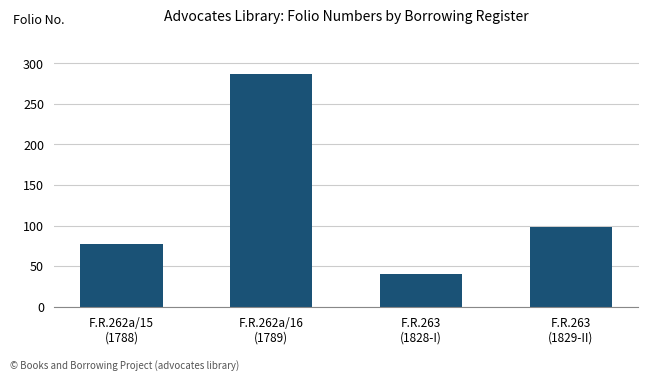

What value does the data have at F.R.263
(1829-II)?

98